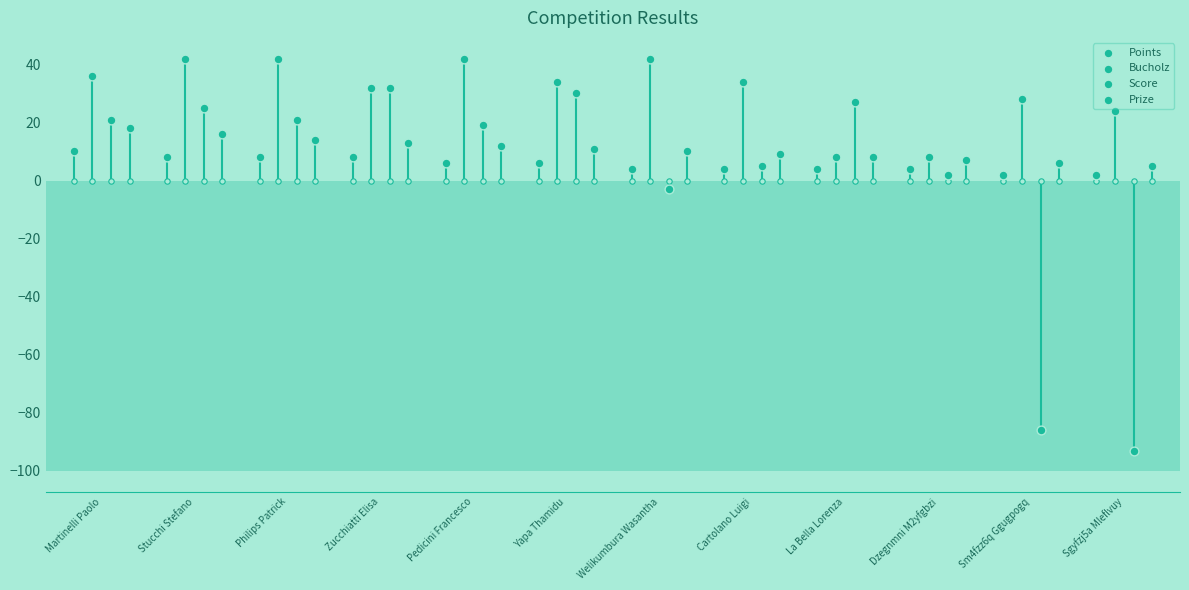

Is the value of Score at Zucchiatti Elisa greater than the value of Prize at Dzegnmni M2yfgbzi?

Yes